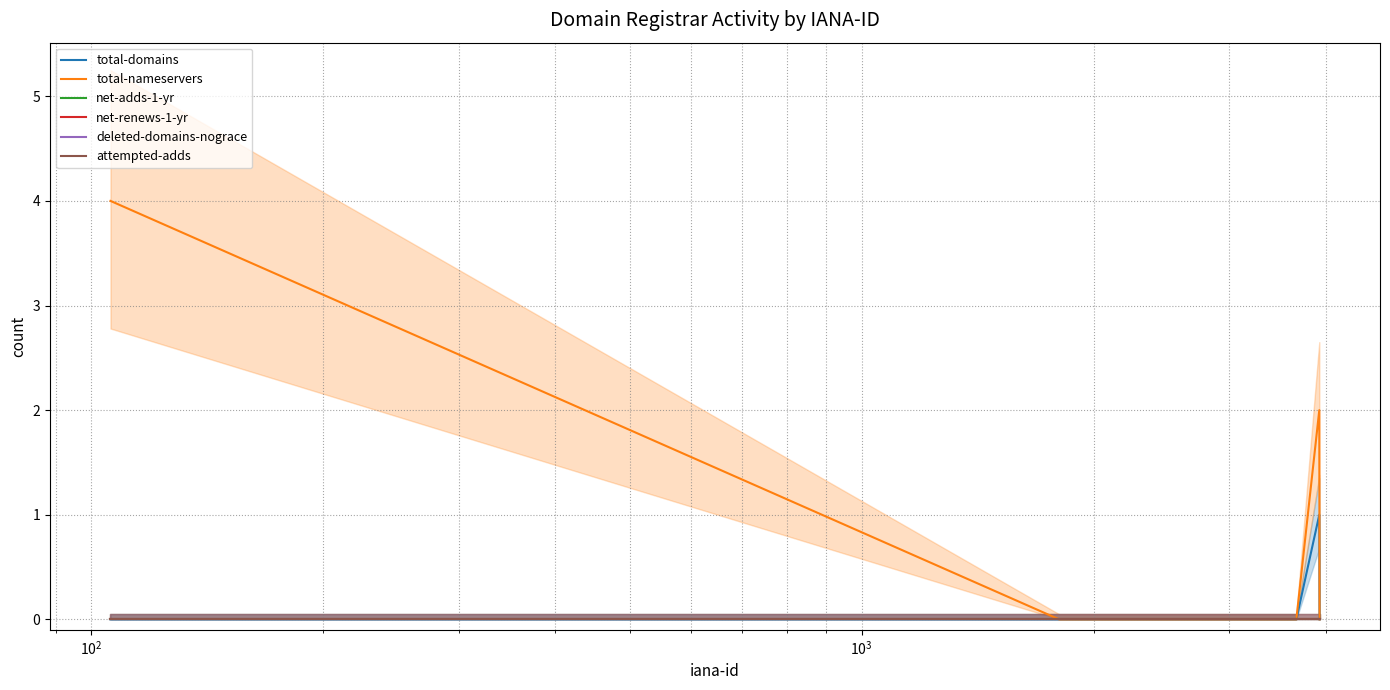

At how many categories does at least one series exceed 1?

2